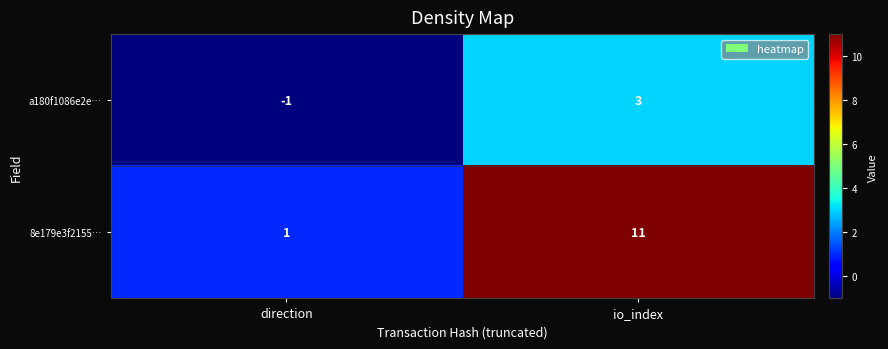

Where is a180f1086e2e… nearest to the value 1?

direction